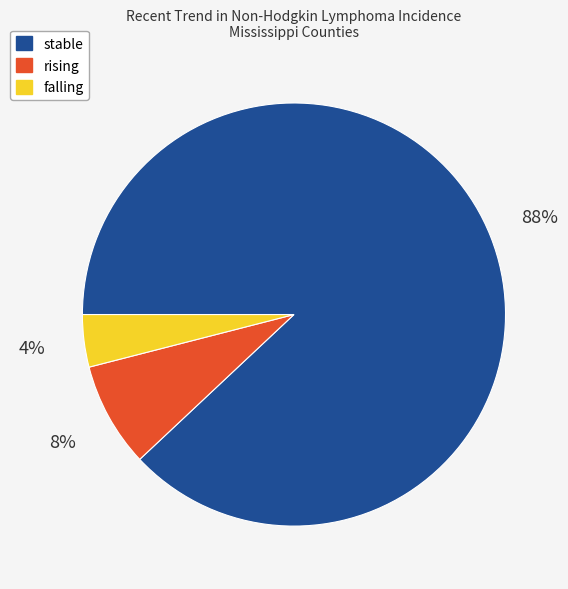

To the nearest percent, what is the average slice percentage?

33%